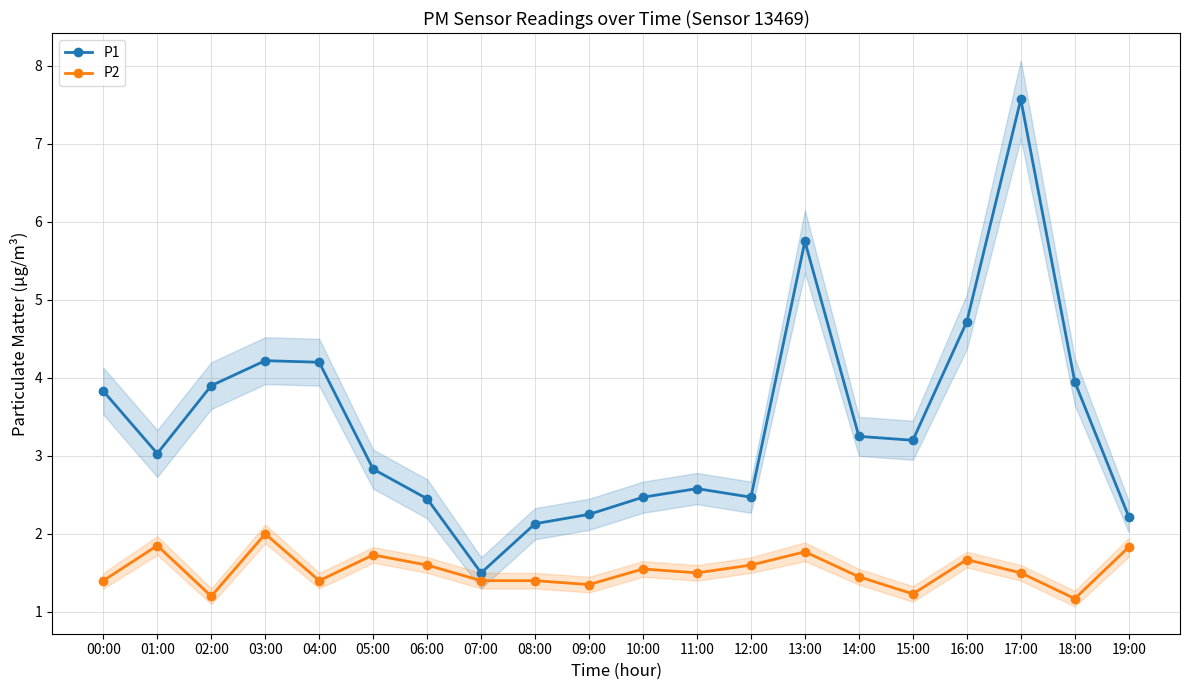

What is the average value of the P1 series?

3.4